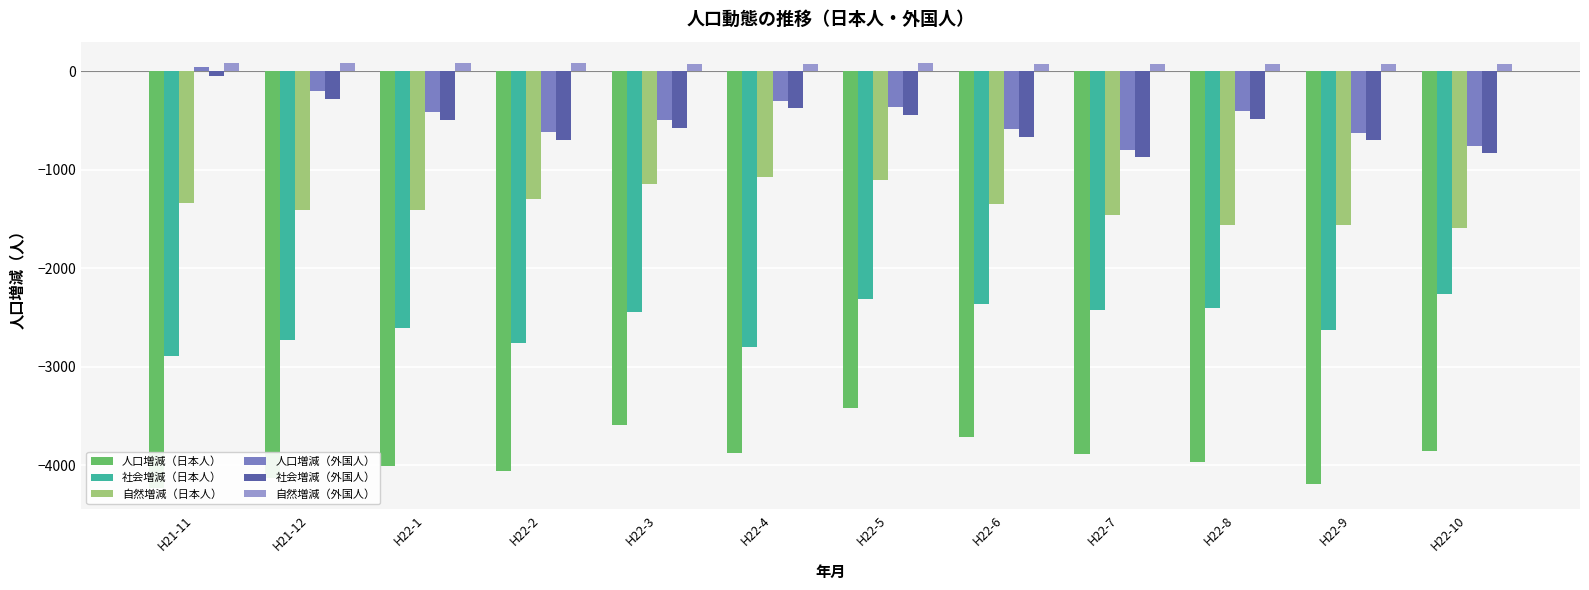

Is it true that 人口増減（外国人） equals -586 at H22-6?

True